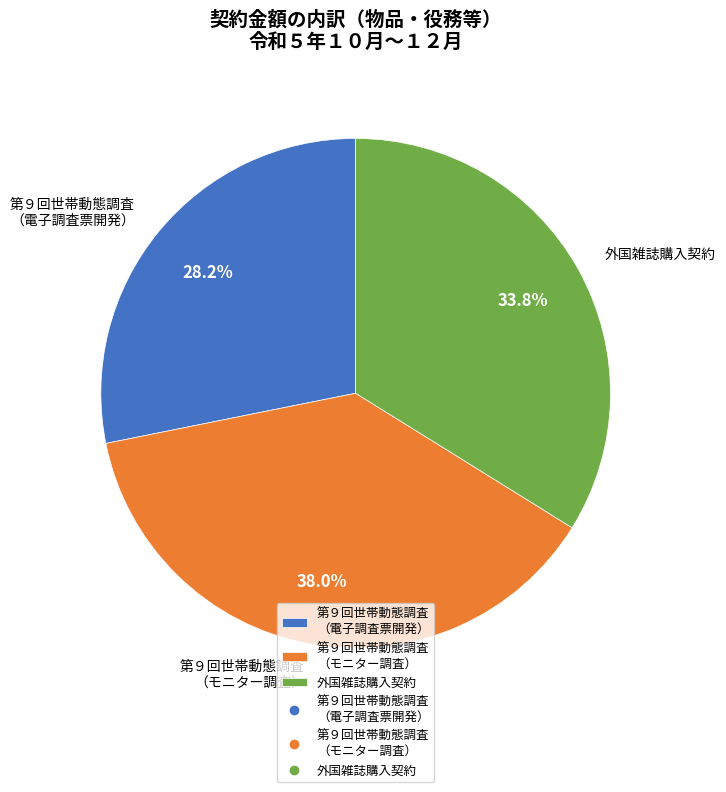

Does 外国雑誌購入契約 represent more than half of the total?

No